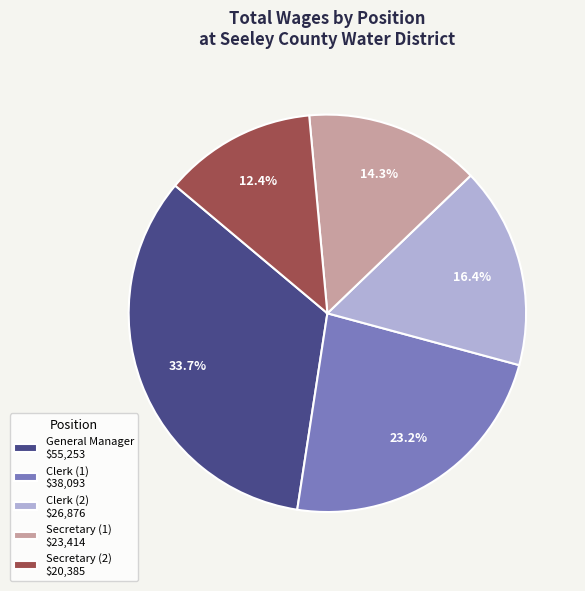

How many segments does this pie chart have?

5